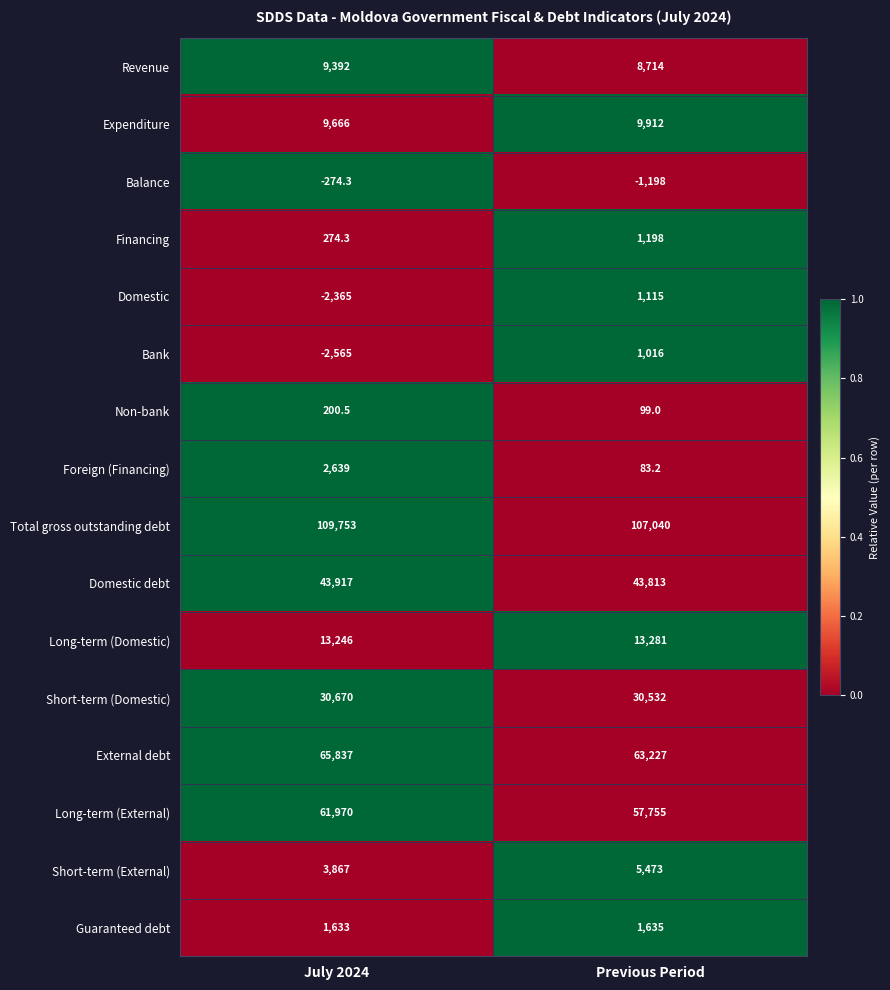

How many values in Domestic are above zero?

1